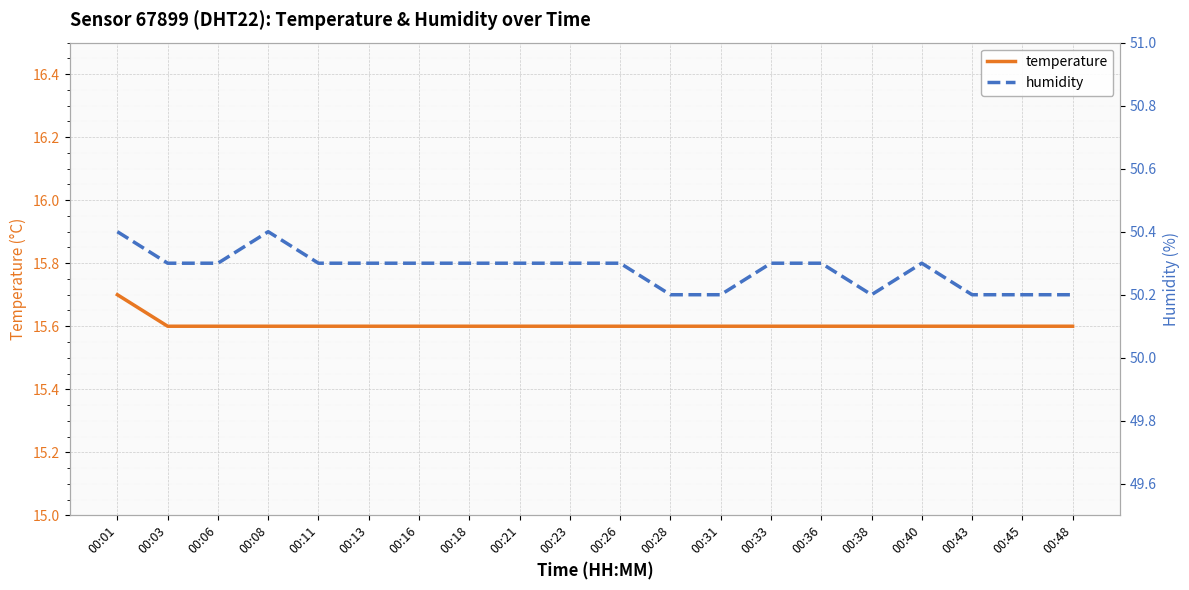

The value of temperature at 00:08 is 15.6. True or false?

True